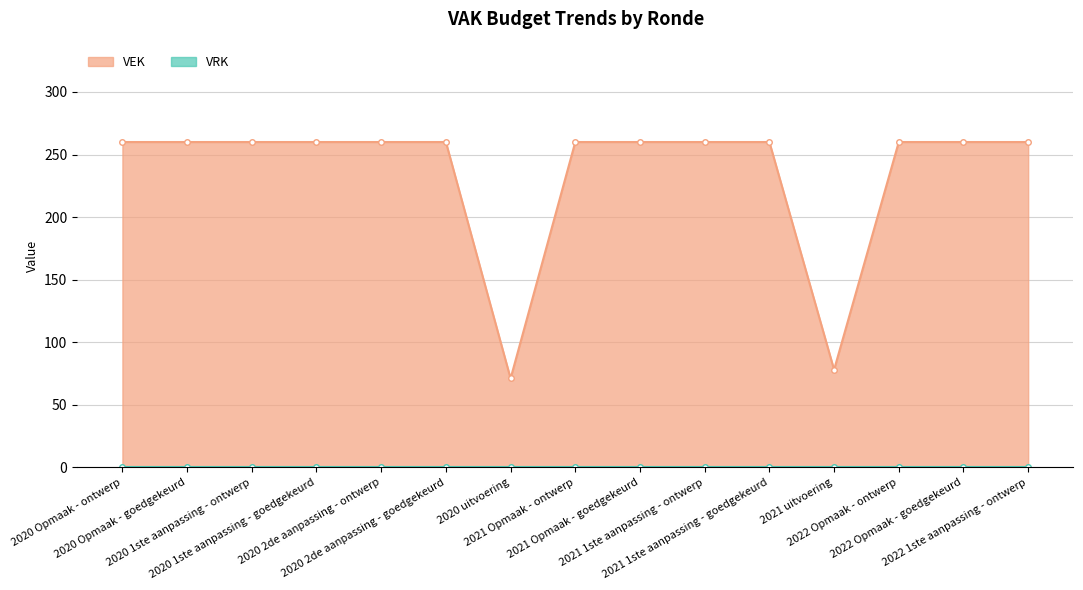

What is the value of the 8th point from the left?

260